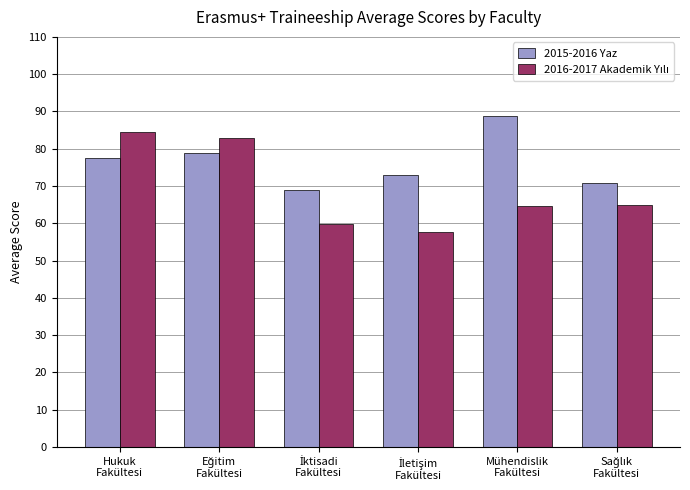

The 2015-2016 Yaz series shows 125.8 at Mühendislik
Fakültesi. True or false?

False